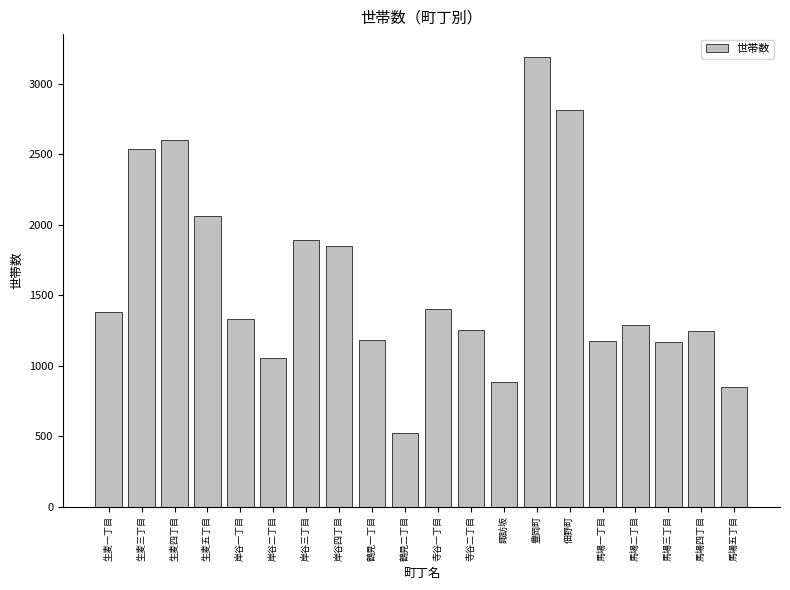

What is the sum of the values at 馬場三丁目 and 寺谷二丁目?

2422